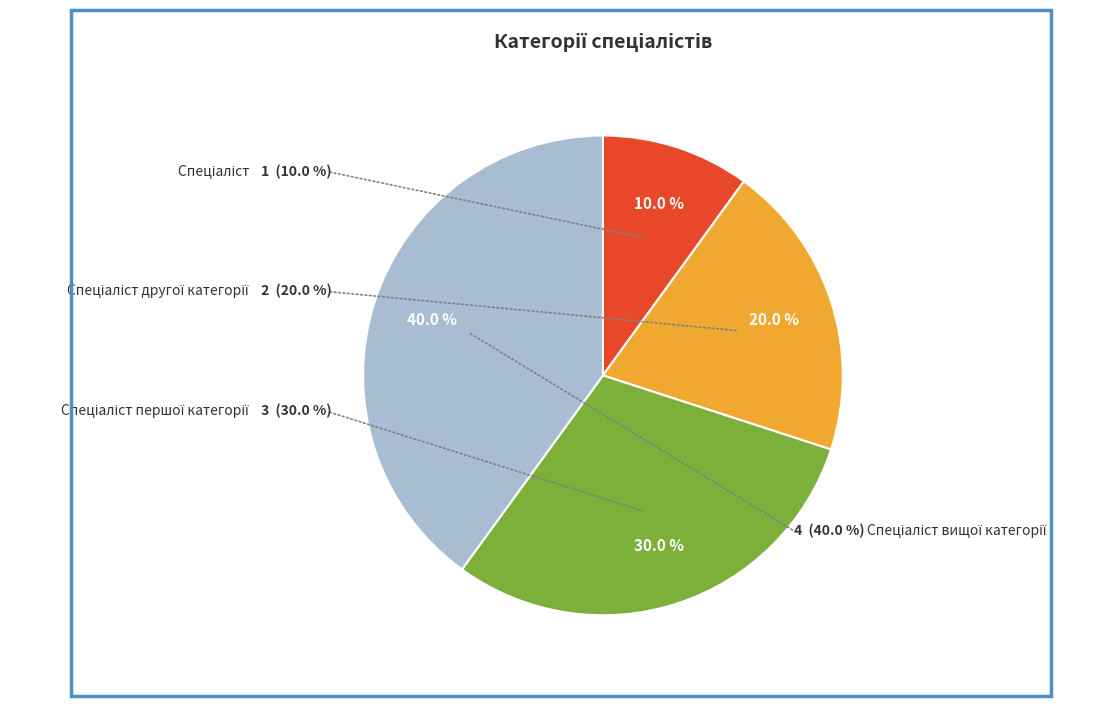

Approximately how many times larger is the value at Спеціаліст вищої категорії compared to Спеціаліст першої категорії?

1.3